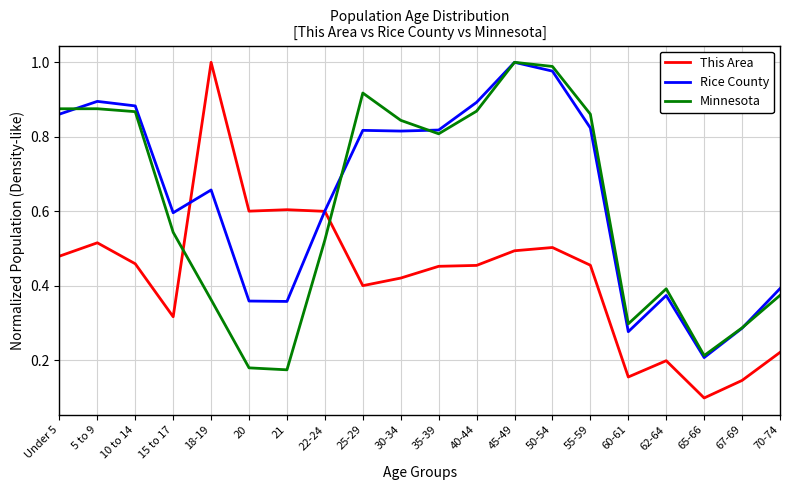

At 20, list the series in order from smallest to largest.

Minnesota, Rice County, This Area